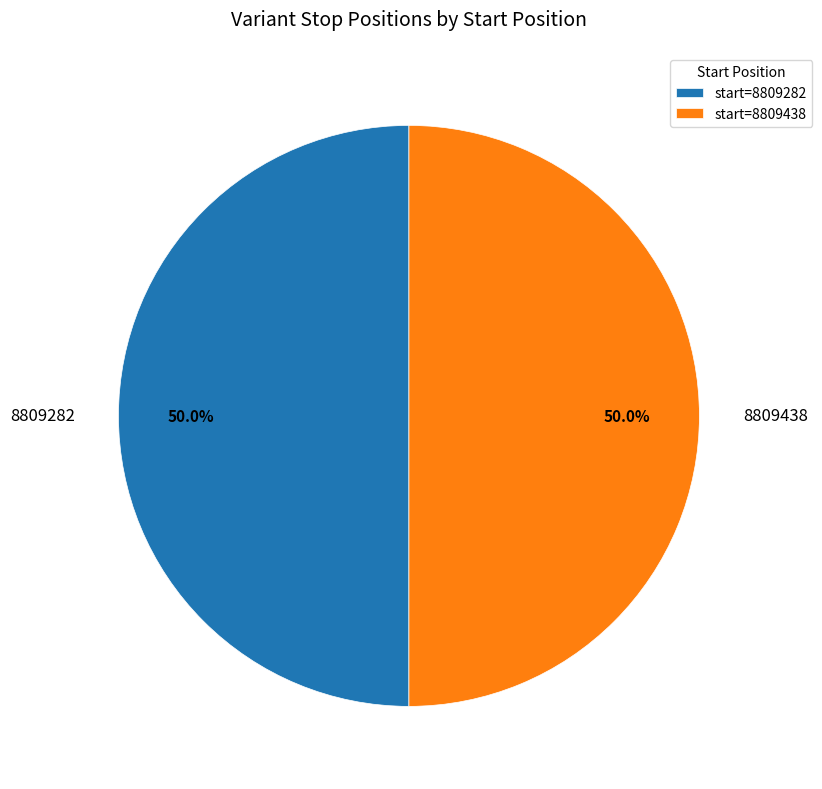

To the nearest percent, what portion does 8809282 represent?

50%